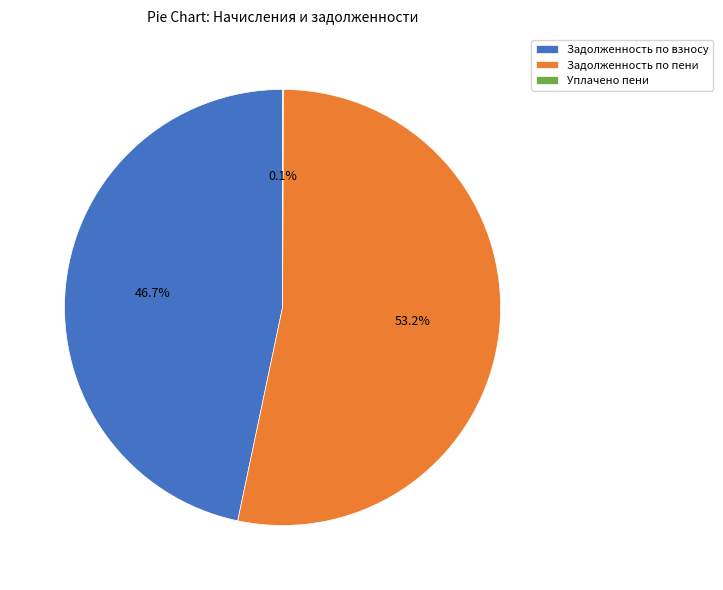

Is the sum of Задолженность по пени and Задолженность по взносу greater than half?

Yes